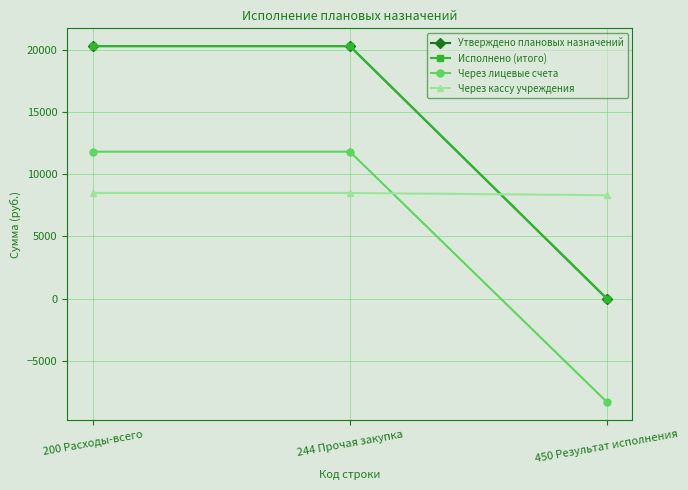

Is this an area chart (filled region under the line)?

No